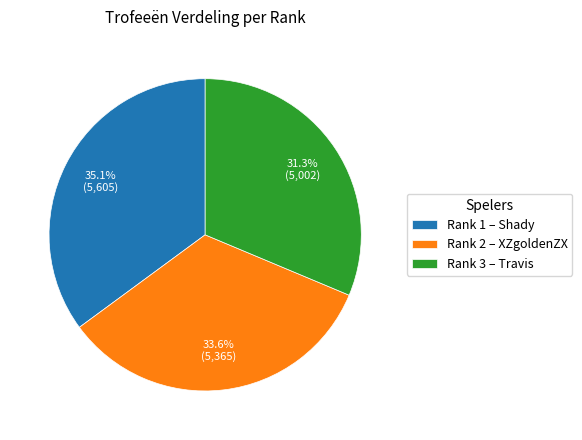

Does any single category account for the majority?

No